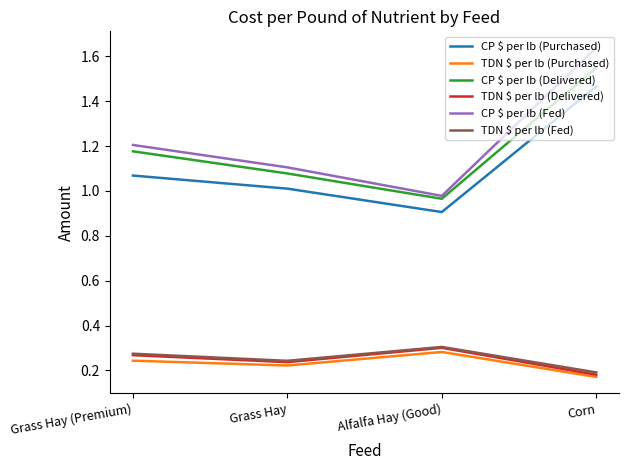

At which category does TDN $ per lb (Fed) reach its first local peak?

Alfalfa Hay (Good)